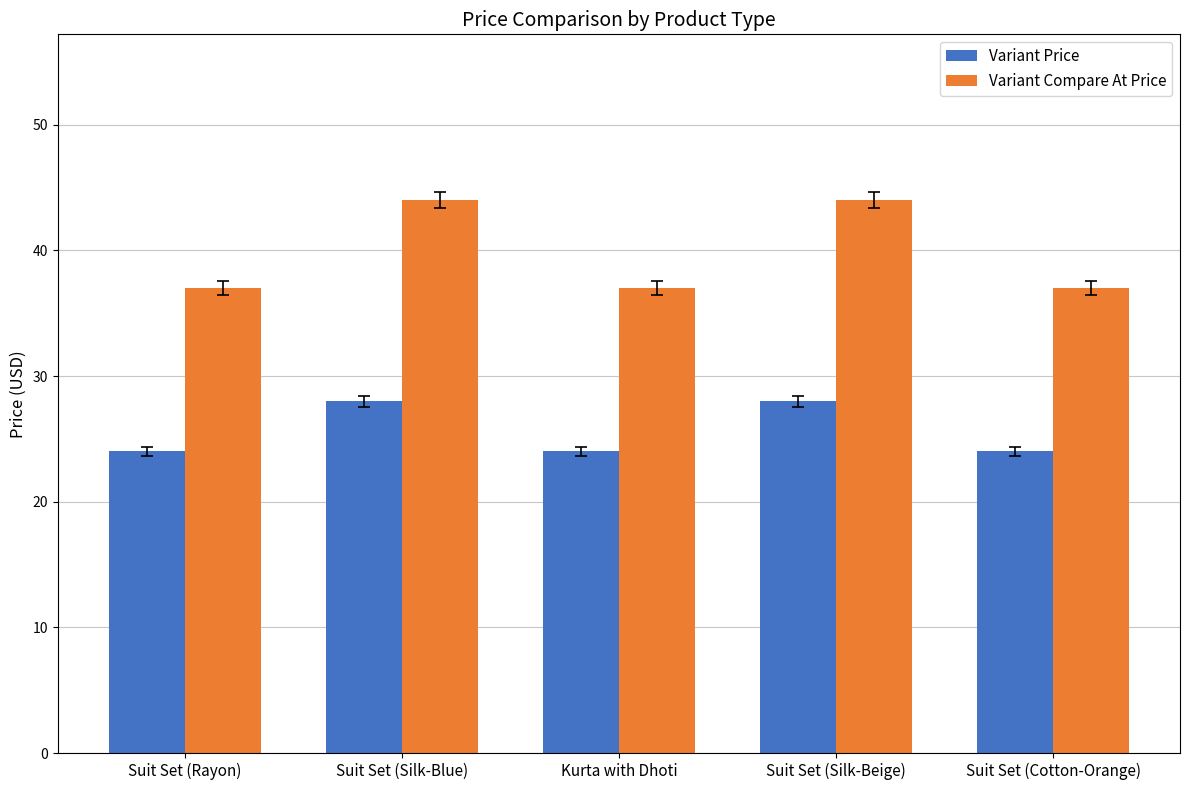

Rank the series by their average value, from lowest to highest.

Variant Price, Variant Compare At Price